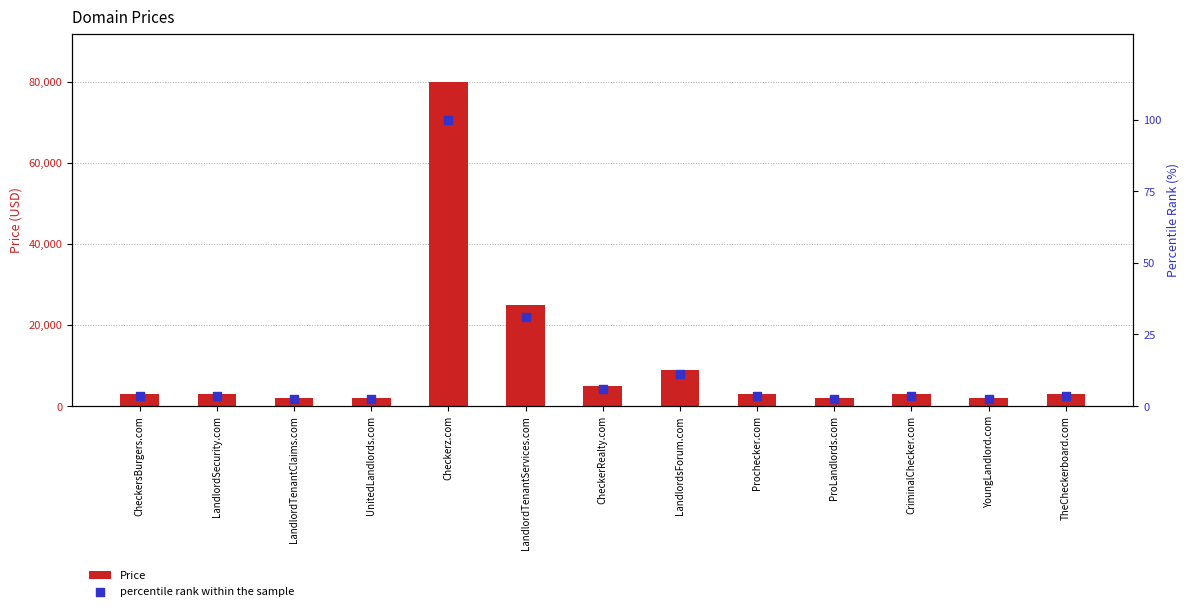

Is the value of percentile rank within the sample at Checkerz.com greater than the value of Price at LandlordsForum.com?

No